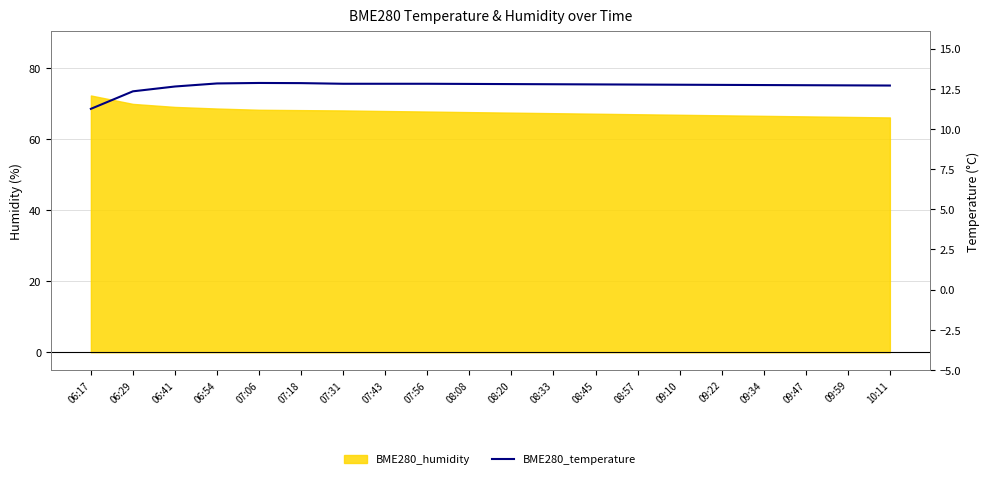

How many lines are shown in the chart?

1